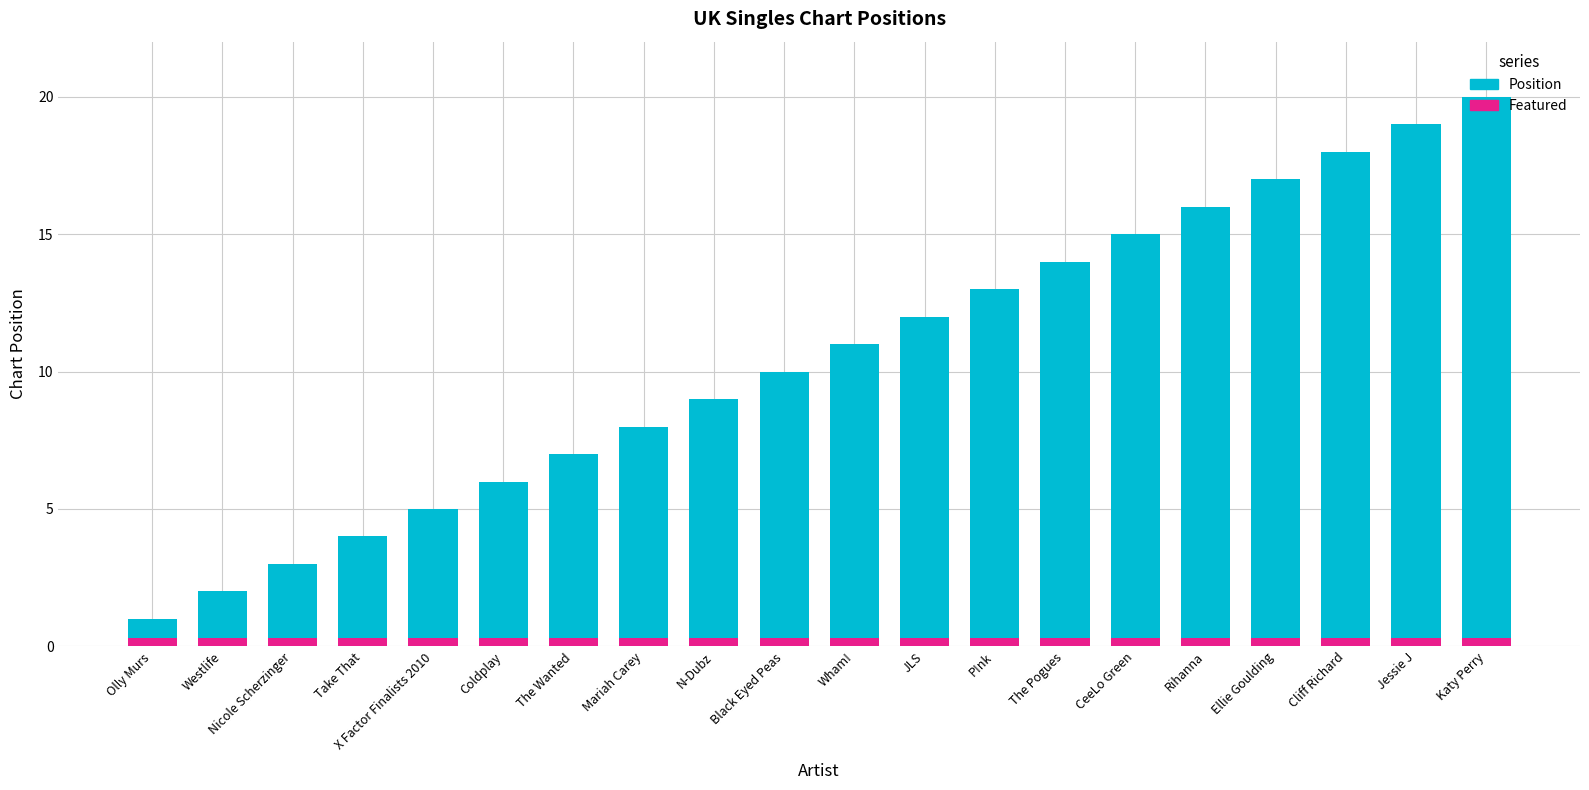

How many values in the Position series exceed 11?

9